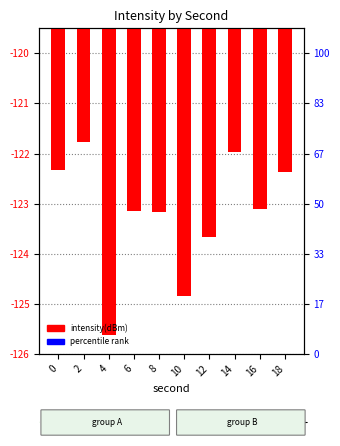

Are the bars grouped side by side (vs. stacked)?

No